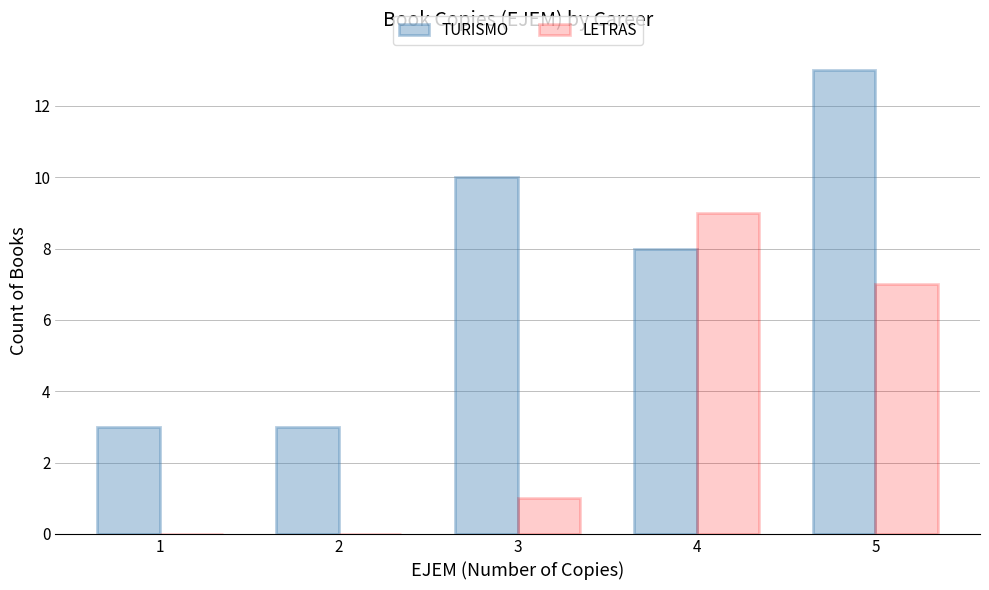

Between 1 and 5, which series saw the biggest shift?

TURISMO